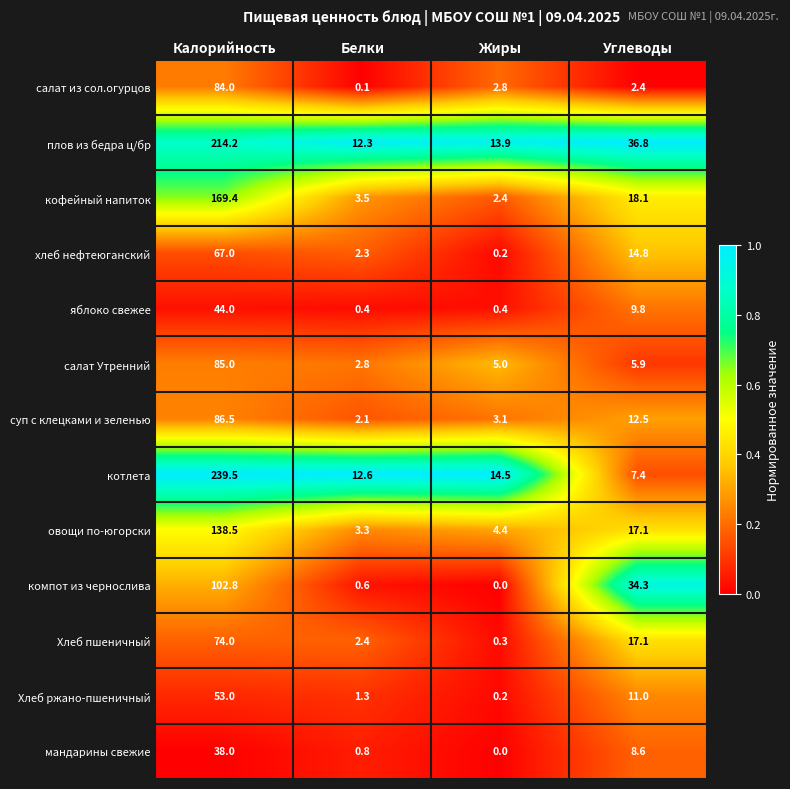

What is the difference between the highest and lowest values at Жиры?

14.5